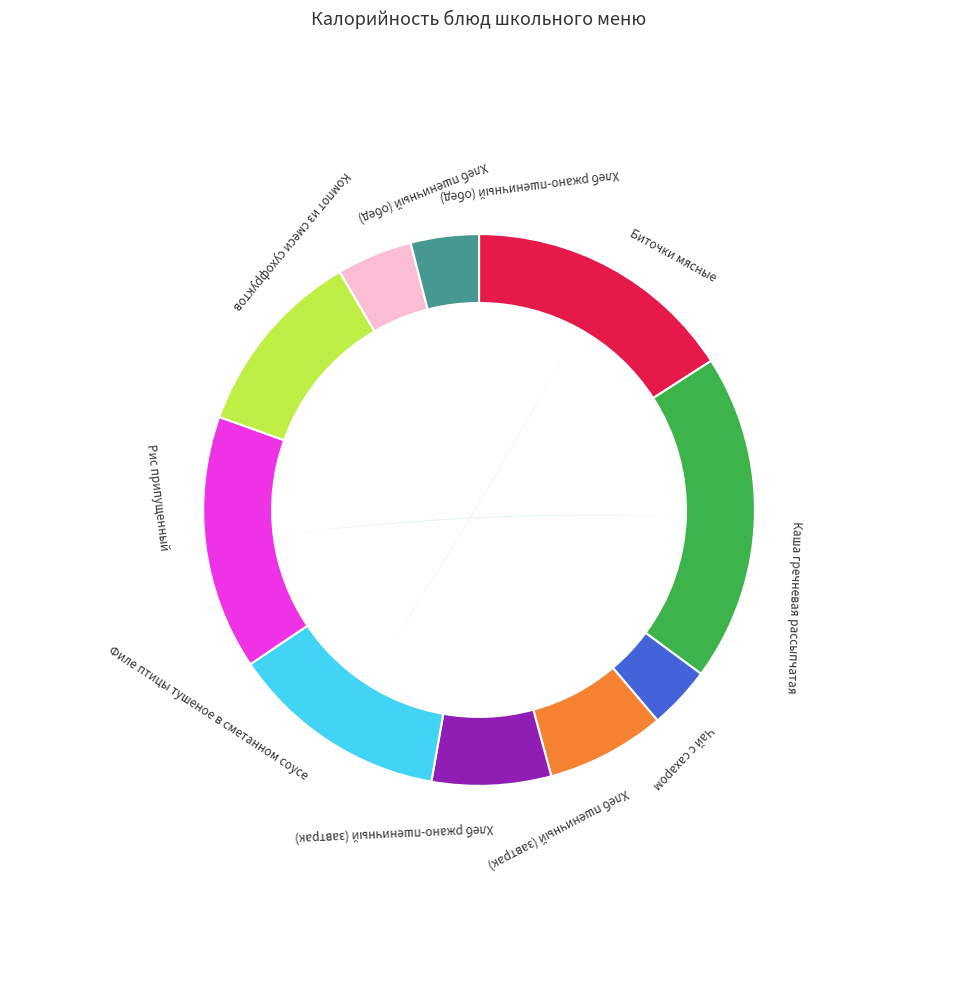

Rank the categories by value from highest to lowest.

Каша гречневая рассыпчатая, Биточки мясные, Рис припущенный, Филе птицы тушеное в сметанном соусе, Компот из смеси сухофруктов, Хлеб ржано-пшеничный (завтрак), Хлеб пшеничный (завтрак), Хлеб пшеничный (обед), Хлеб ржано-пшеничный (обед), Чай с сахаром